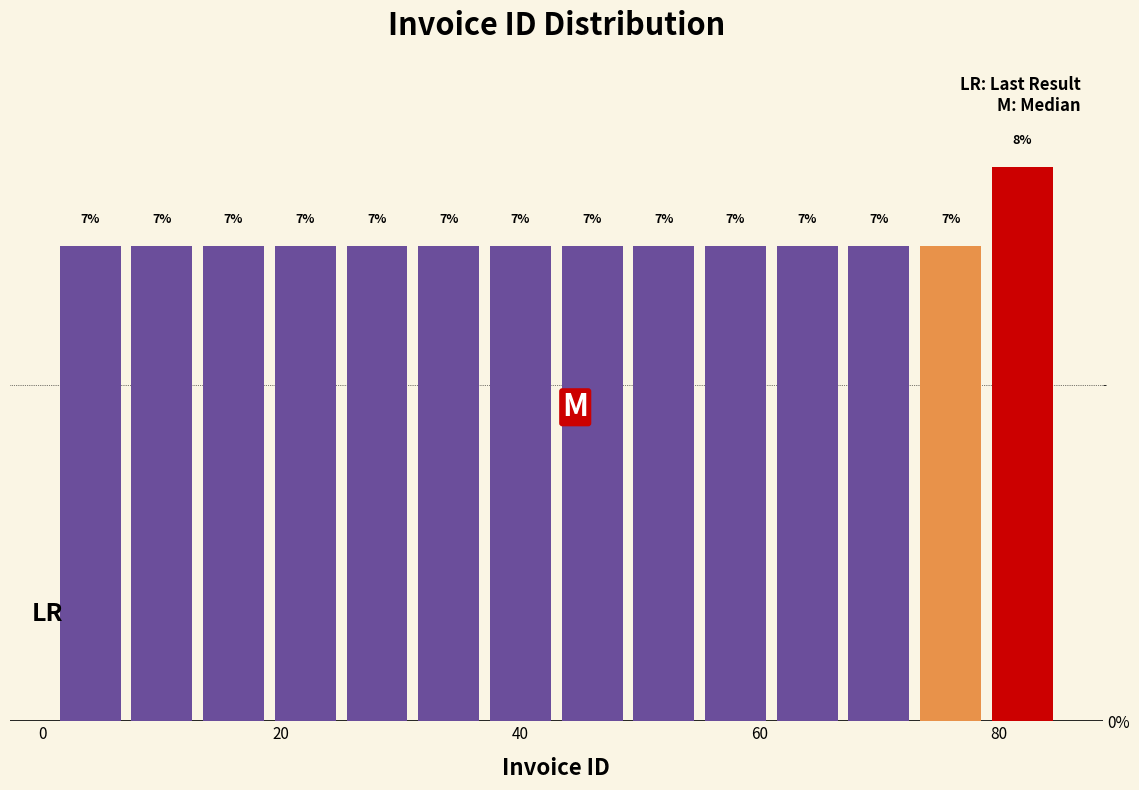

Around what value on the x-axis is the tallest bar? Give the approximate position of its centre, as read against the axis.

82